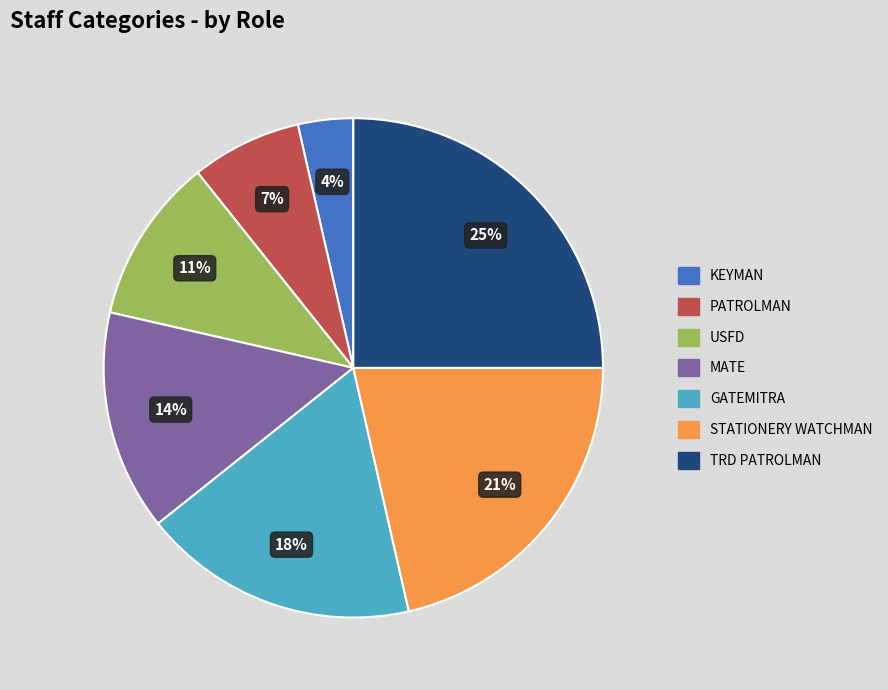

To the nearest percent, what portion does GATEMITRA represent?

18%